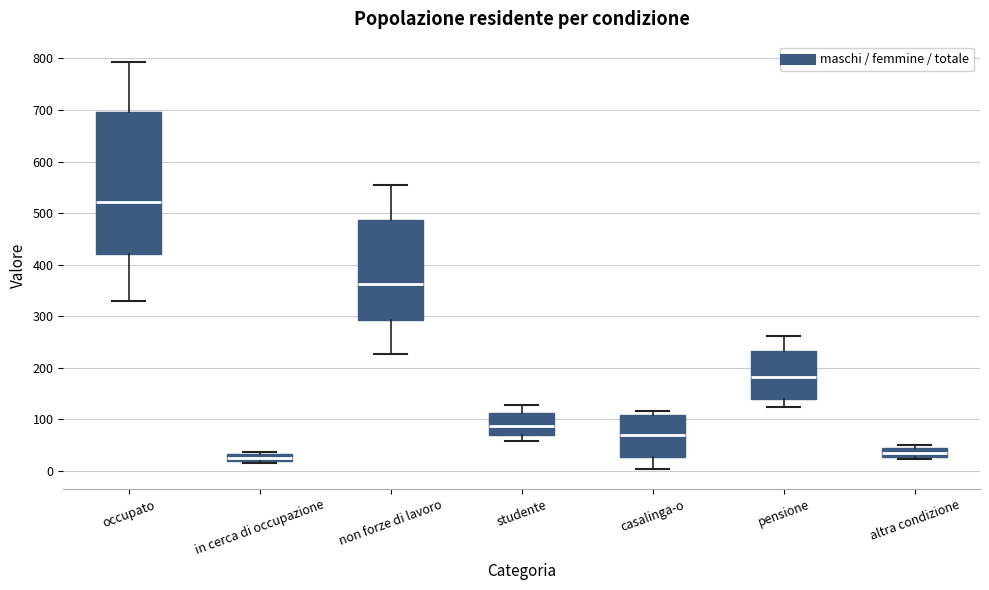

Which box's median line is the highest?

occupato